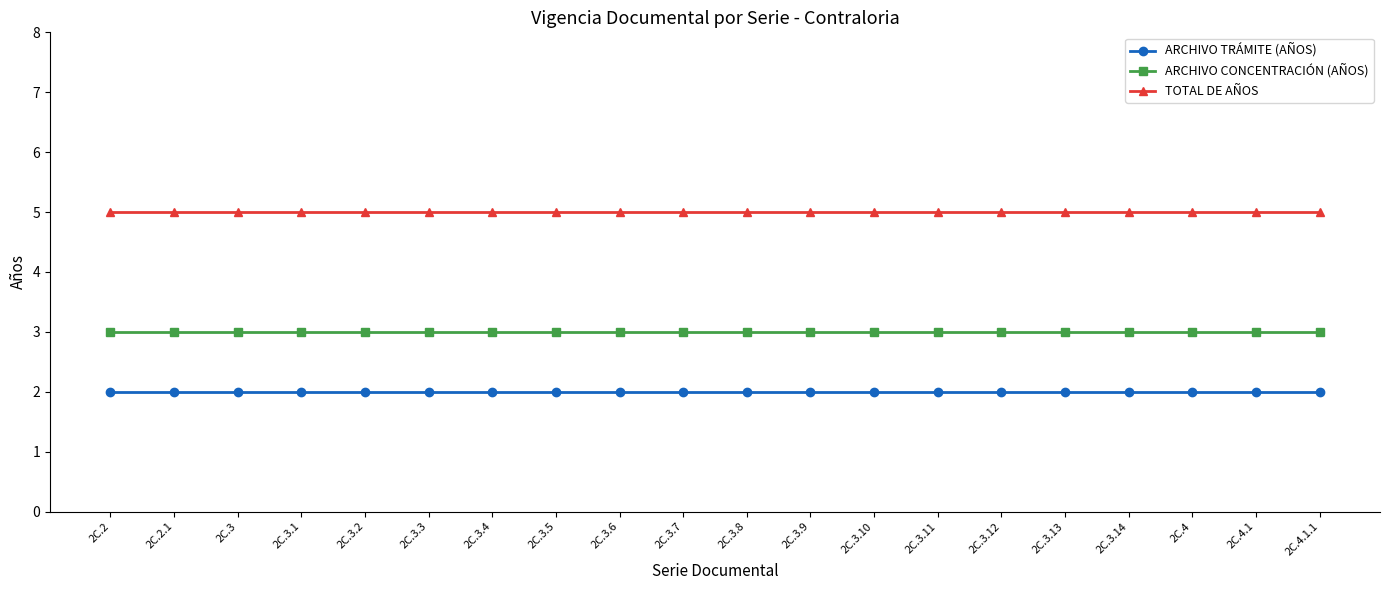

What is the maximum value for ARCHIVO CONCENTRACIÓN (AÑOS)?

3